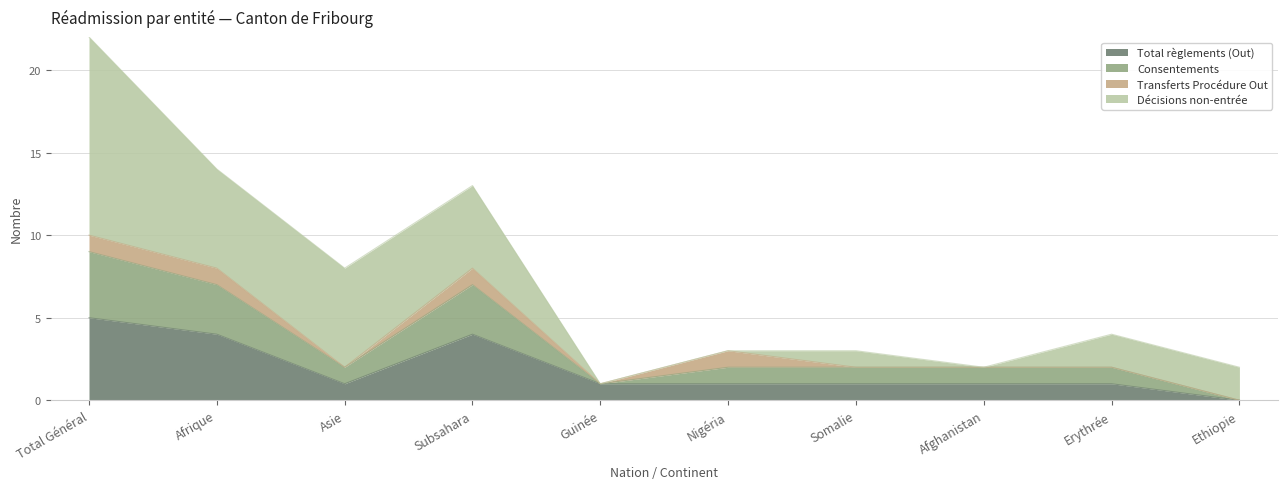

Where does the Consentements series first go above 2?

Total Général